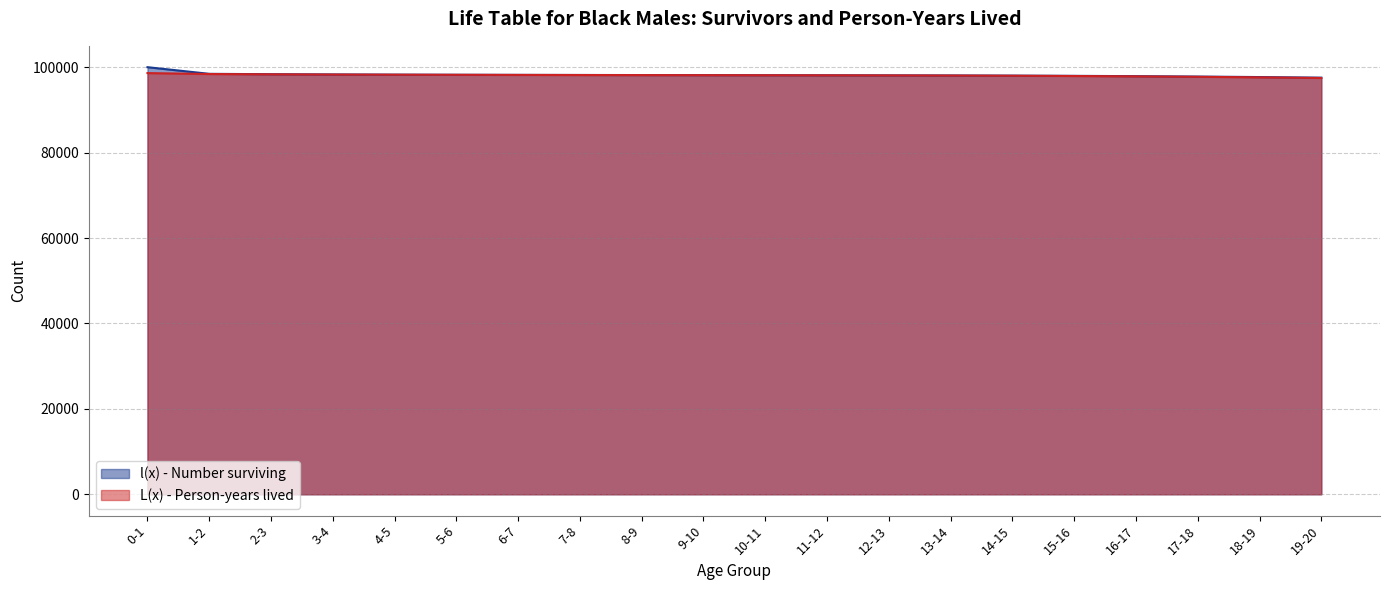

What is the difference between the maximum and minimum values in the l(x) - Number surviving series?

2449.9